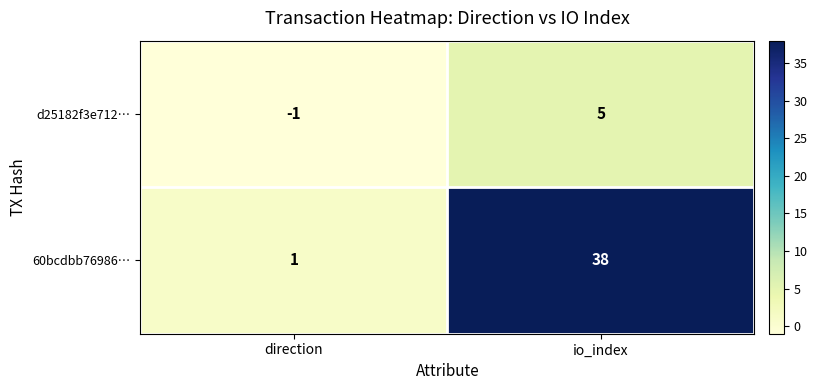

What is the total value across all series at io_index?

43